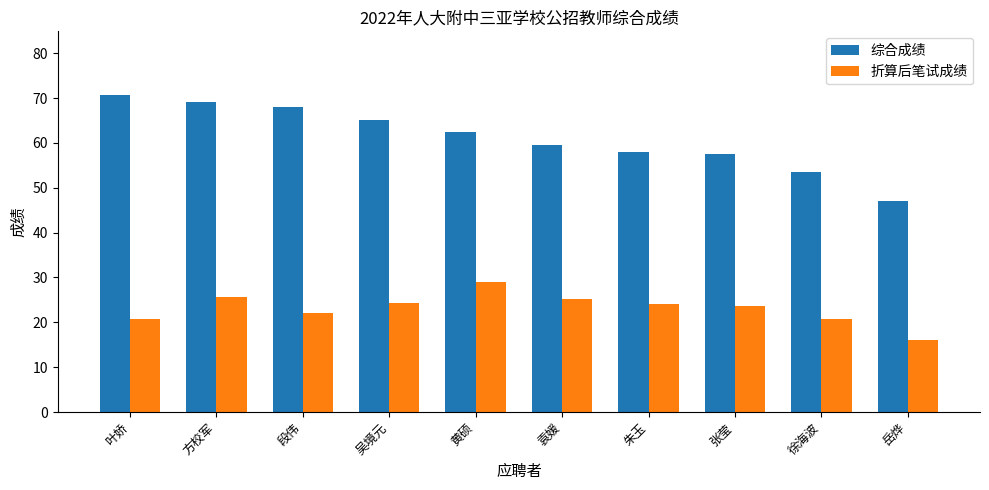

The 综合成绩 series shows 70.7 at 叶娇. True or false?

True